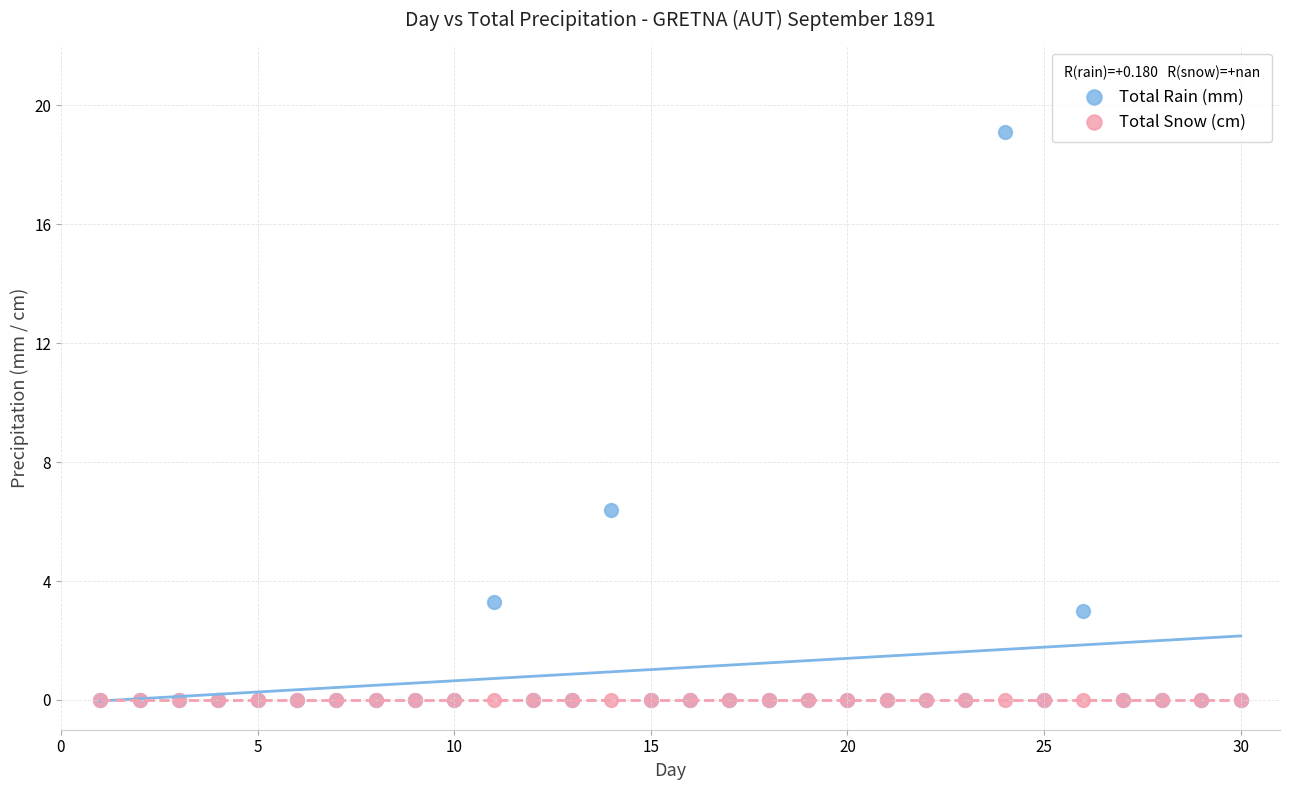

In the Total Rain (mm) series, what Y value is closest to 9?

6.4